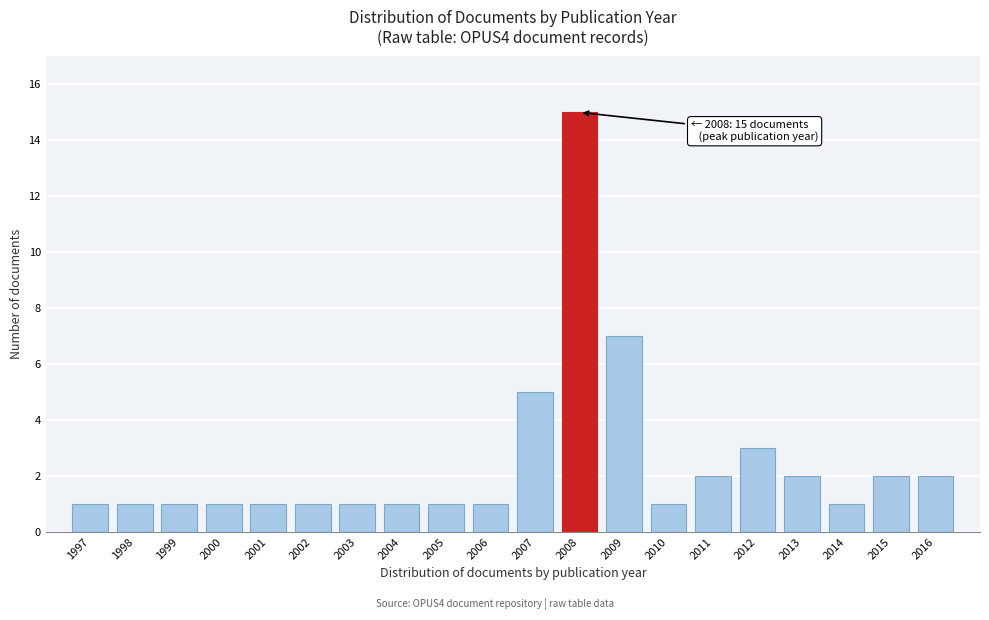

Reading left to right, transcribe all the data shown in this chart.

1	1	1	1	1	1	1	1	1	1	5	15	7	1	2	3	2	1	2	2